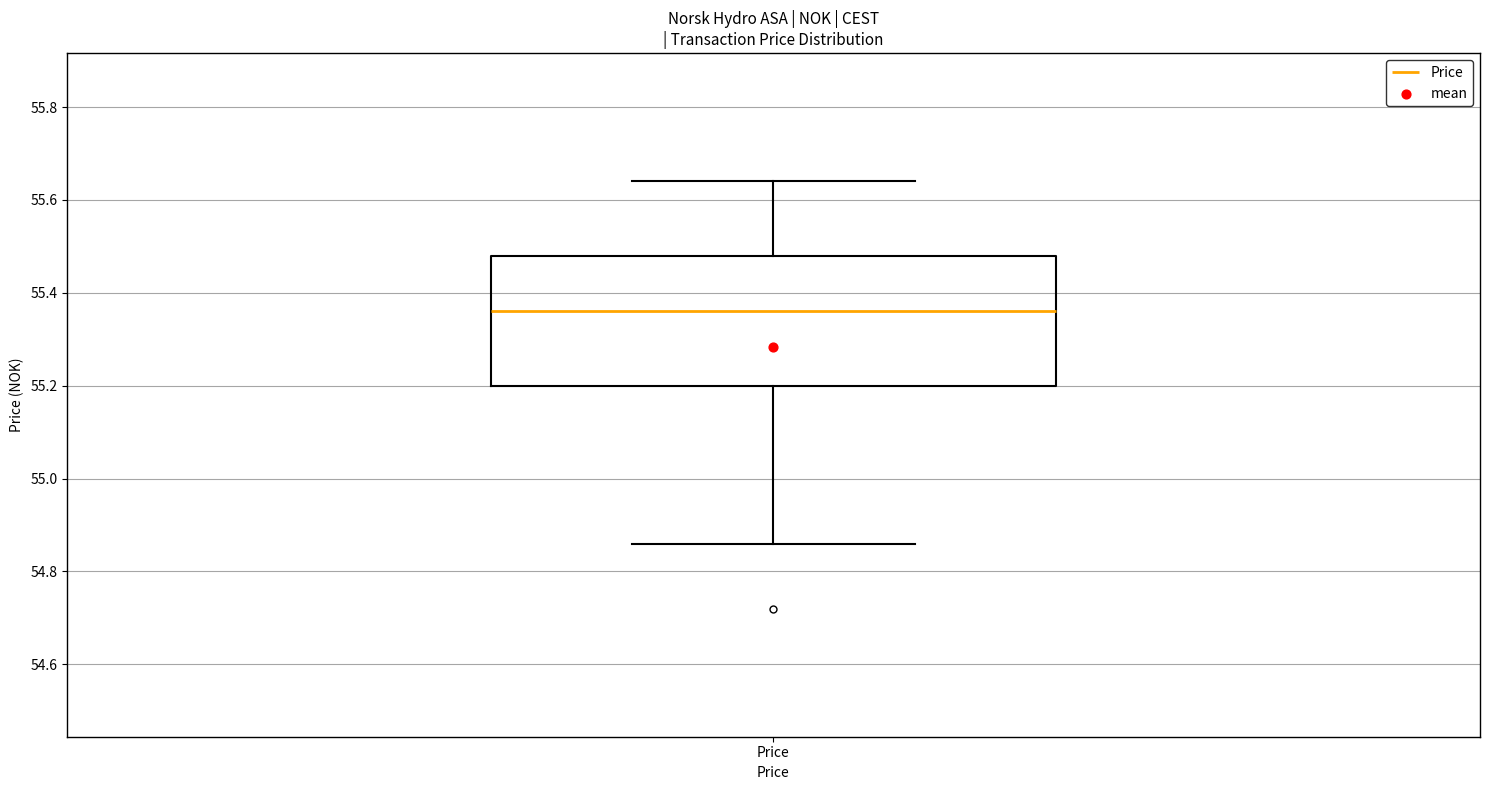

Where is the upper edge of the box for Price on the y-axis? The values are not printed on the chart, so give them approximately, as read against the axis.

55.48